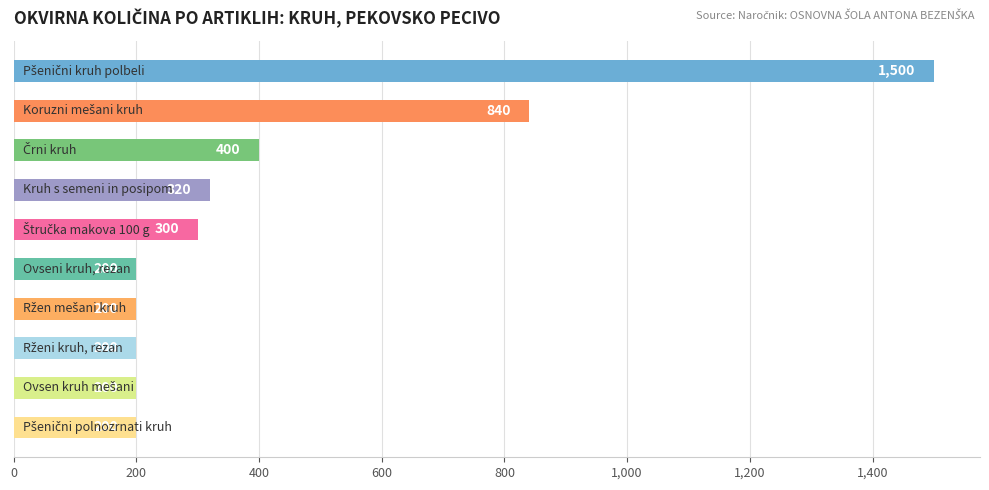

How many categories are shown in the chart?

10